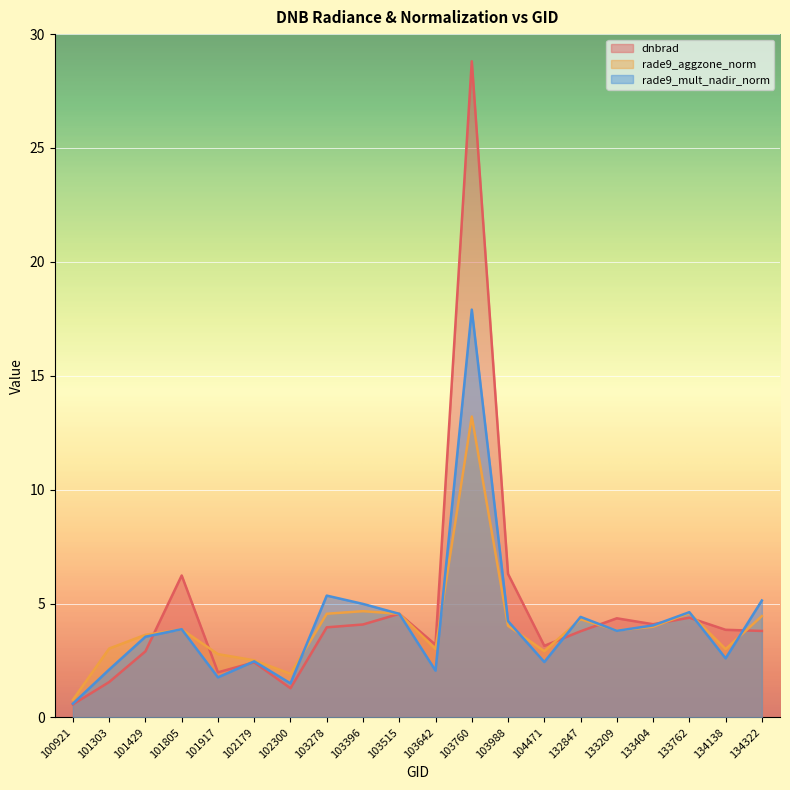

What is the maximum value shown in the chart?

28.8